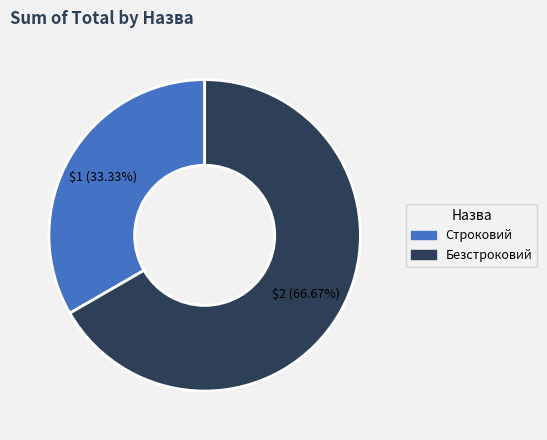

To the nearest percent, what portion does Строковий represent?

33%